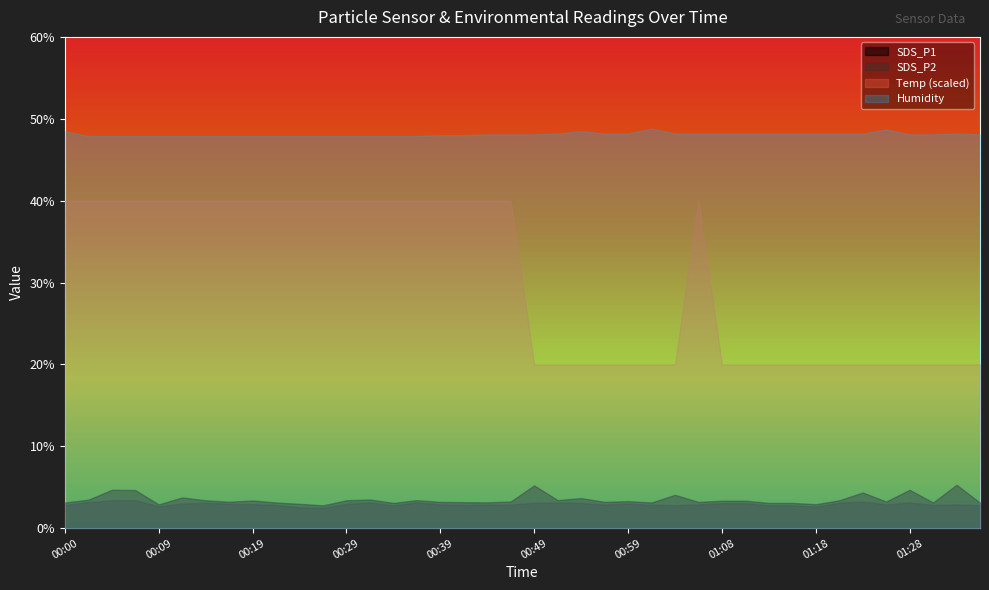

What is the difference between the SDS_P1 values at 01:31 and 00:27?

0.4